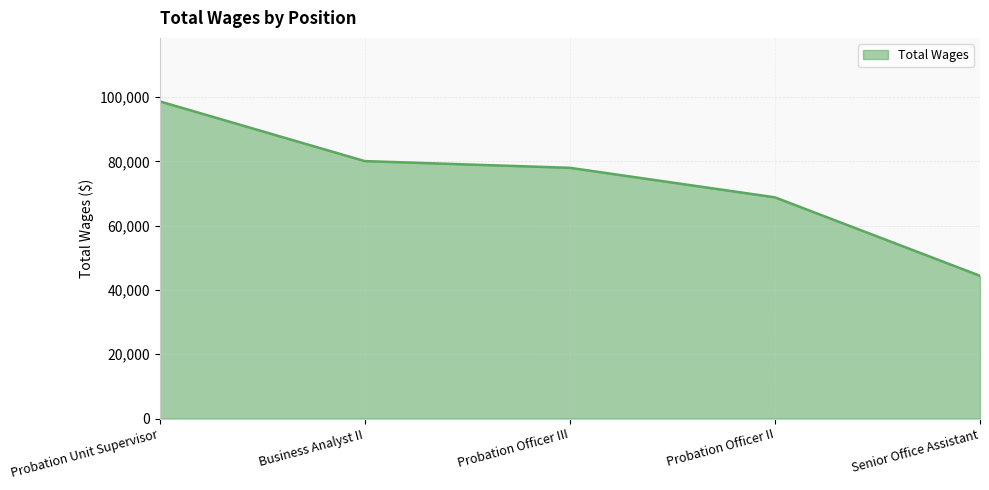

Does the chart display data point markers on the line(s)?

No